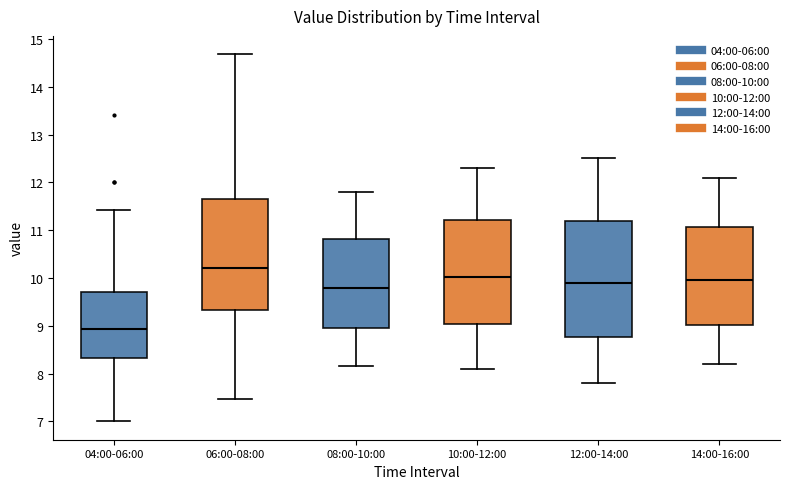

Reading left to right, read every box against the y-axis: the position of its median line, the range the box covers, and the ends of its whiskers. The values are not printed on the chart, so give them approximately, as read against the axis.

04:00-06:00: median 8.9, box 8.3 to 9.7, whiskers 7.0 to 11.4
06:00-08:00: median 10.2, box 9.3 to 11.7, whiskers 7.5 to 14.7
08:00-10:00: median 9.8, box 9.0 to 10.8, whiskers 8.2 to 11.8
10:00-12:00: median 10.0, box 9.0 to 11.2, whiskers 8.1 to 12.3
12:00-14:00: median 9.9, box 8.8 to 11.2, whiskers 7.8 to 12.5
14:00-16:00: median 10.0, box 9.0 to 11.1, whiskers 8.2 to 12.1